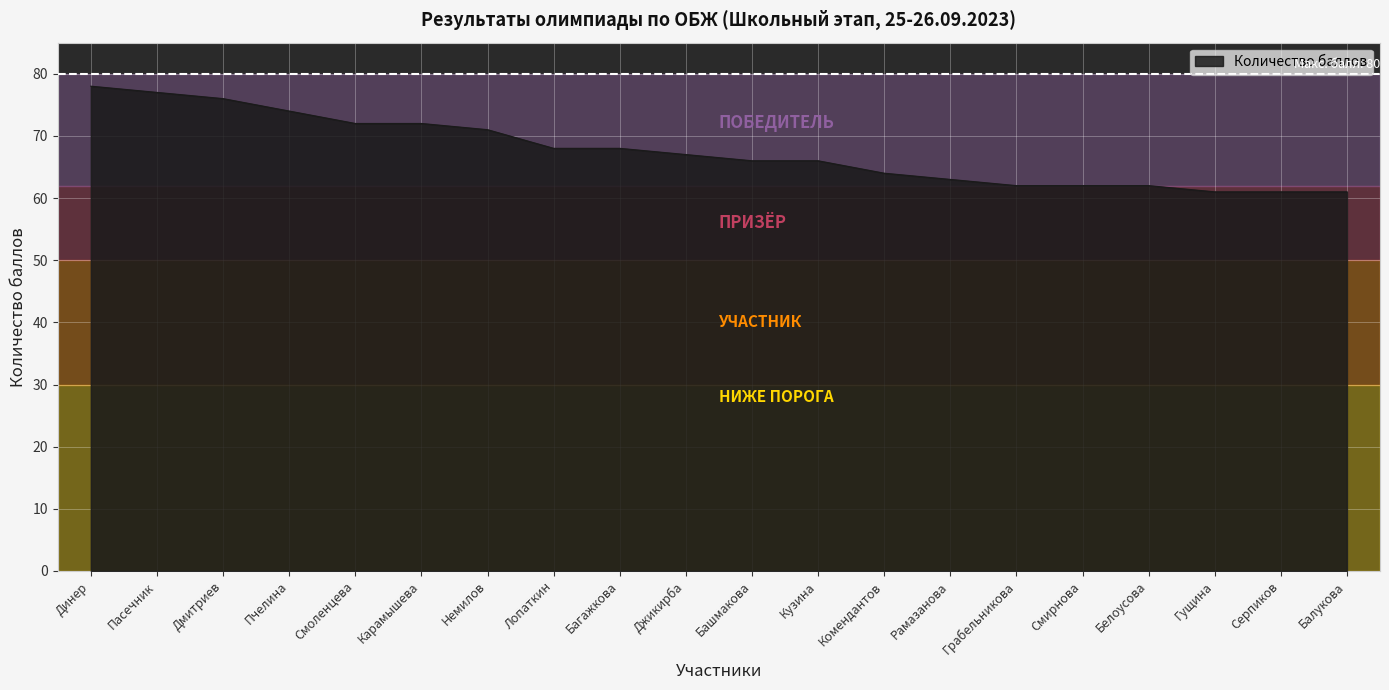

Reading right to left, what are all the values shown in this chart?

61	61	61	62	62	62	63	64	66	66	67	68	68	71	72	72	74	76	77	78